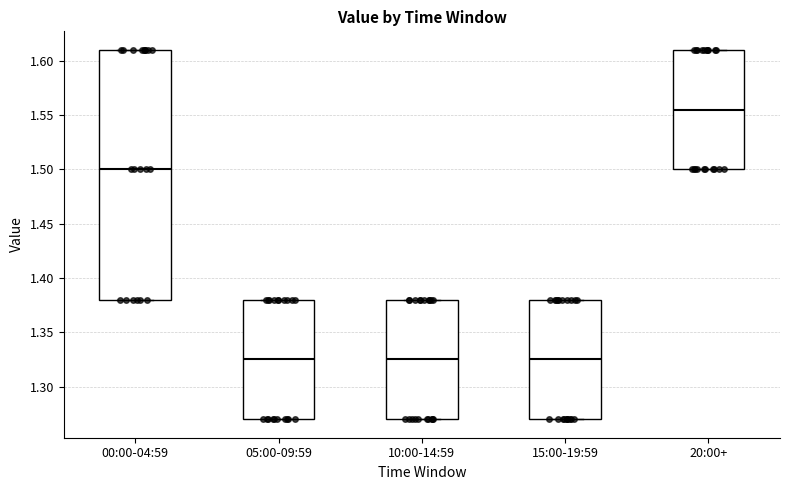

Which box is the tallest, from its lower edge to its upper edge?

00:00-04:59